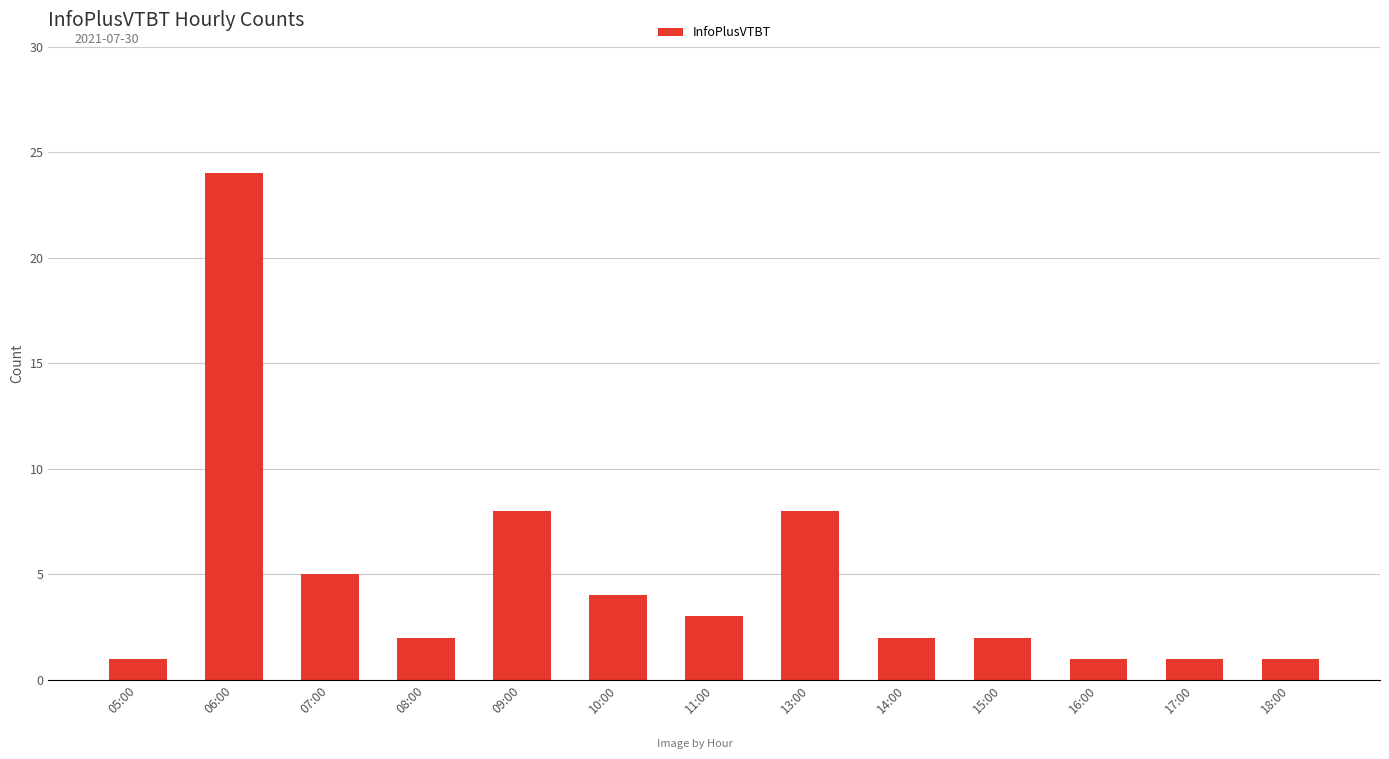

What is the ratio of the value at 11:00 to the value at 07:00?

0.6